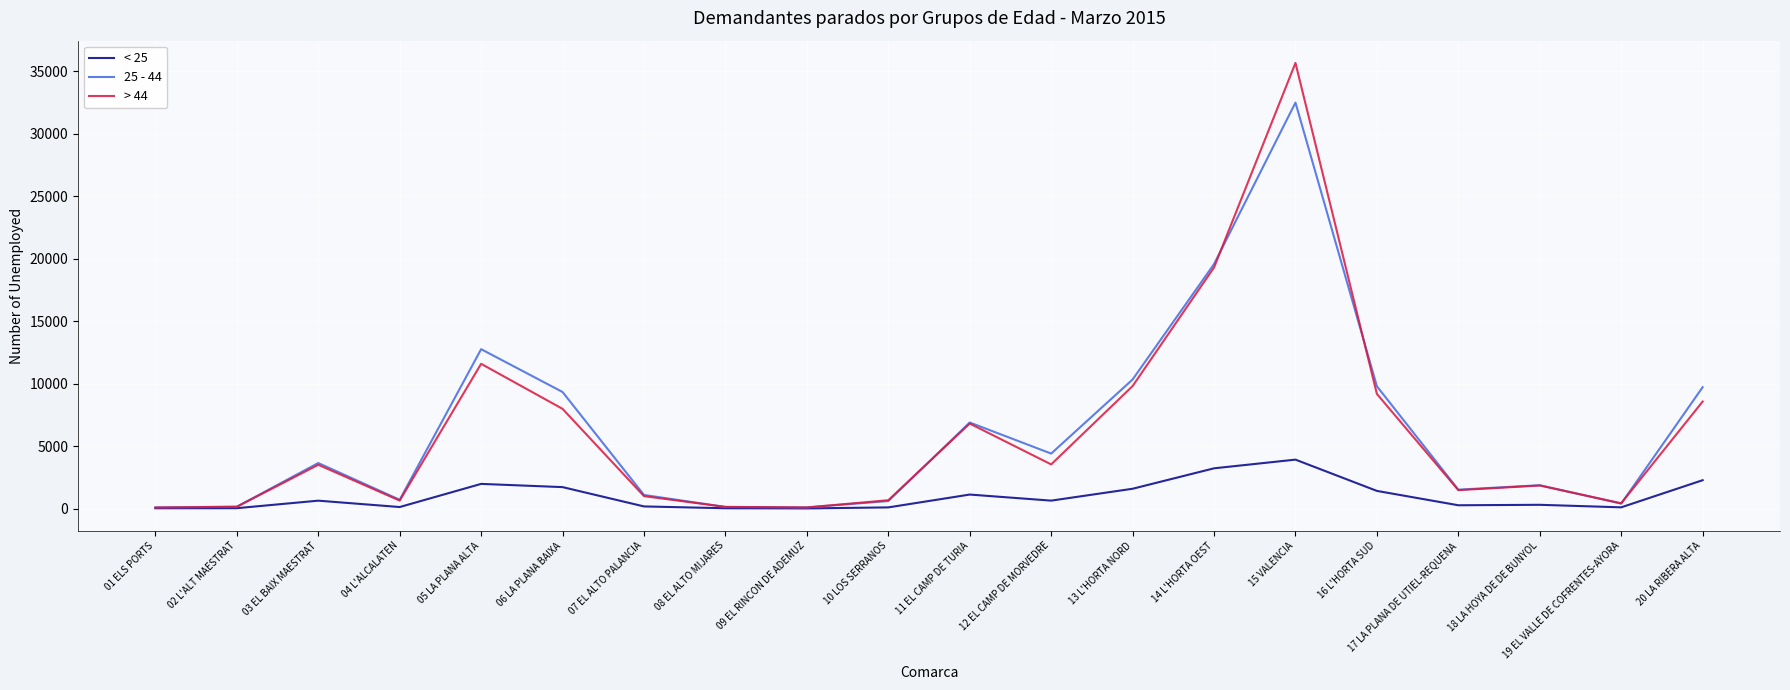

What is the total value across all series at 05 LA PLANA ALTA?

26290